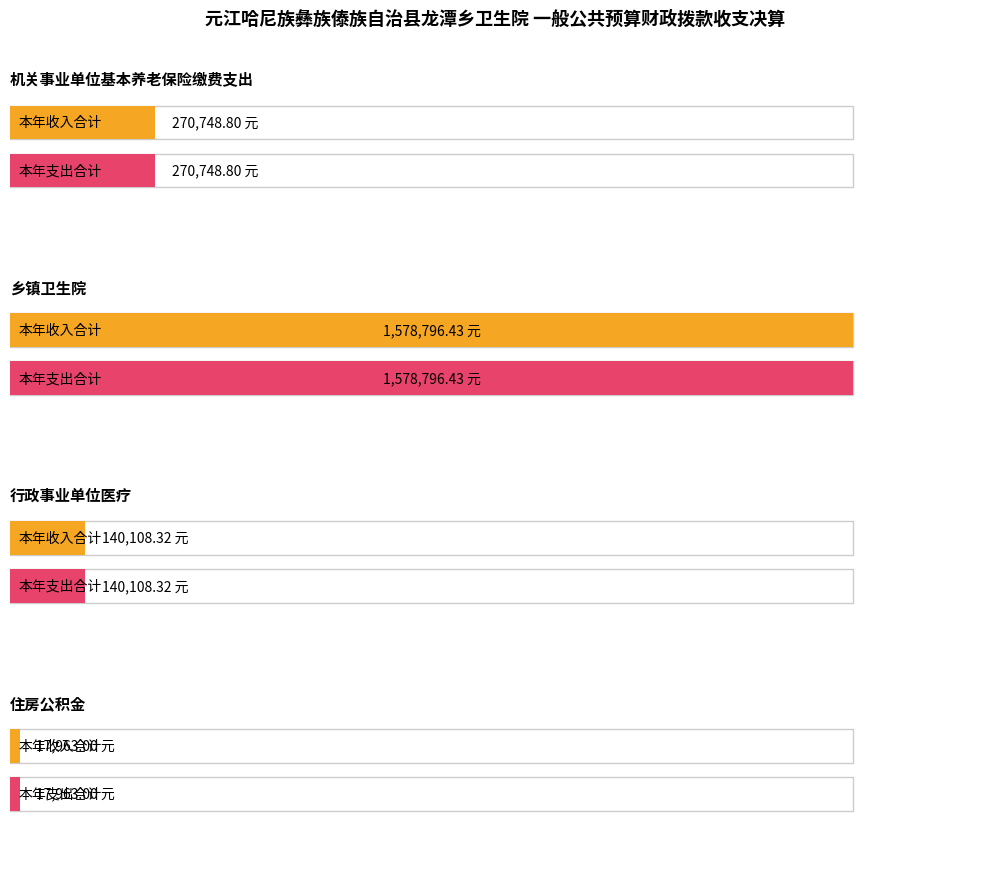

Reading left to right, list all the values displayed in this chart.

本年收入合计: 机关事业单位基本养老保险缴费支出=270748.8	乡镇卫生院=1578796.4	行政事业单位医疗=140108.3	住房公积金=17963.0
本年支出合计: 机关事业单位基本养老保险缴费支出=270748.8	乡镇卫生院=1578796.4	行政事业单位医疗=140108.3	住房公积金=17963.0